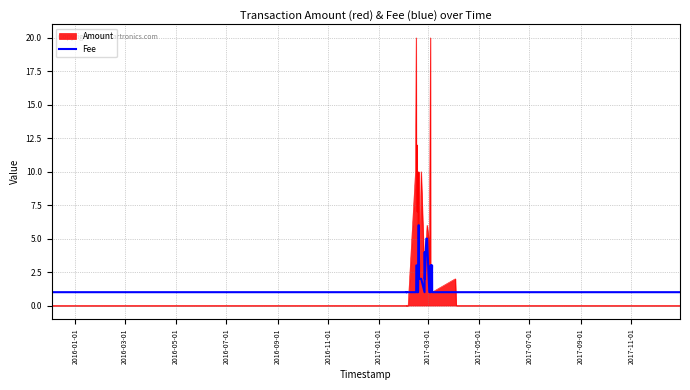

Reading left to right, what are all the values shown in this chart?

1.0	1.0	1.0	1.0	1.0	1.0	1.0	3.0	3.0	3.0	1.0	1.0	1.0	6.0	6.0	6.0	2.0	2.0	2.0	1.0	4.0	2.0	5.0	5.0	2.0	1.0	1.0	3.0	1.0	2.0	2.0	3.0	2.0	3.0	1.0	1.0	1.0	1.0	1.0	1.0